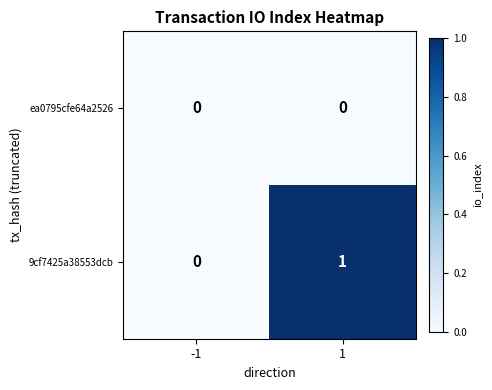

List the series in order of their overall mean, lowest first.

ea0795cfe64a2526, 9cf7425a38553dcb